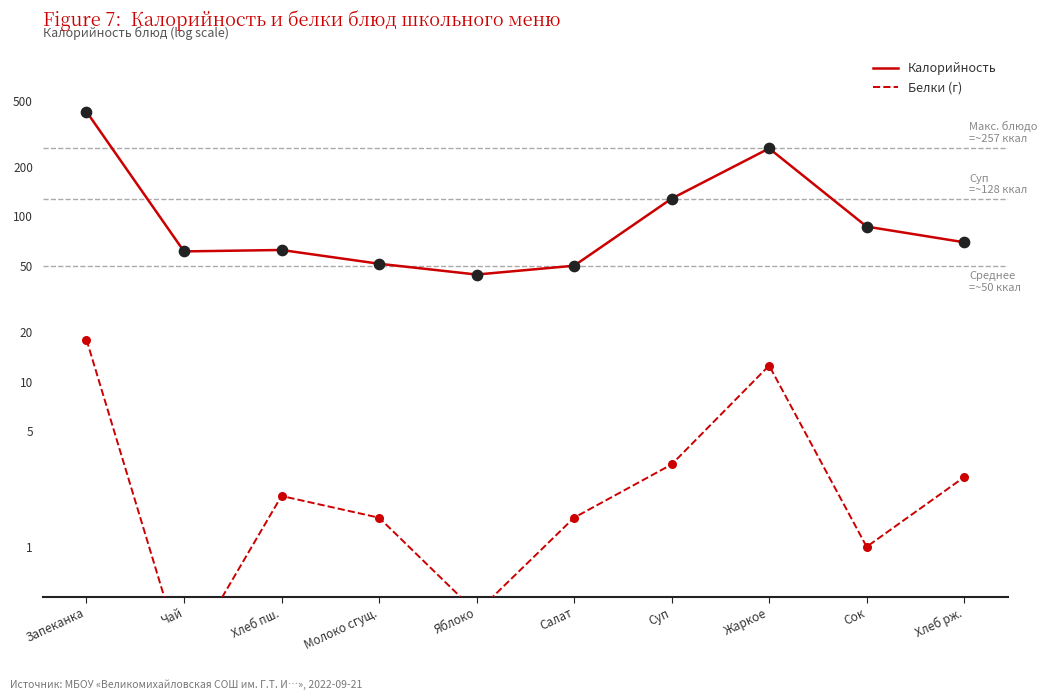

At which category is the sum across all series the highest?

Запеканка